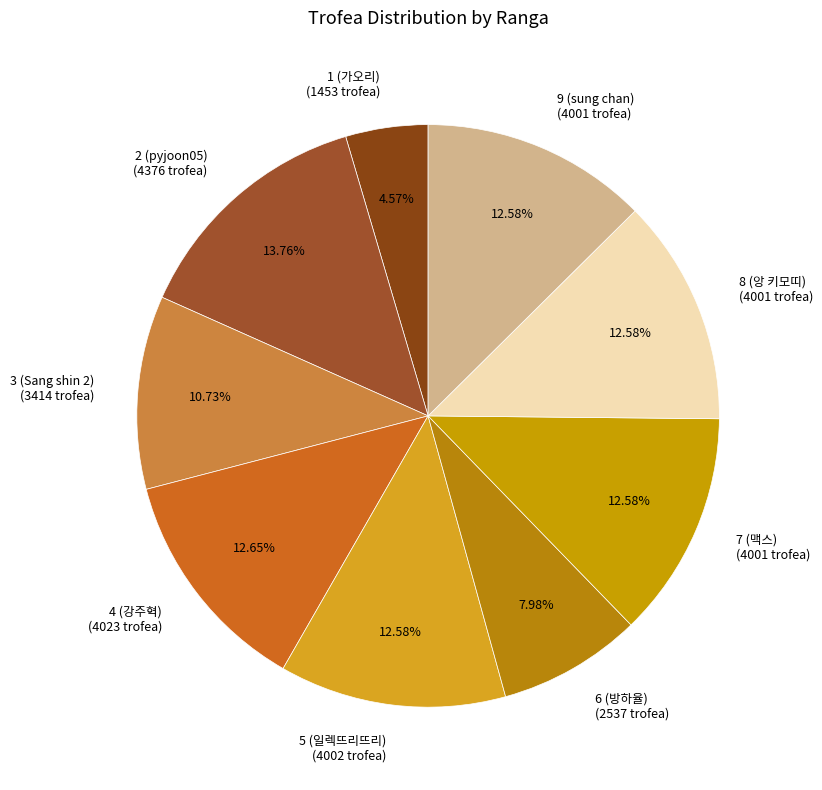

How many segments does this pie chart have?

9